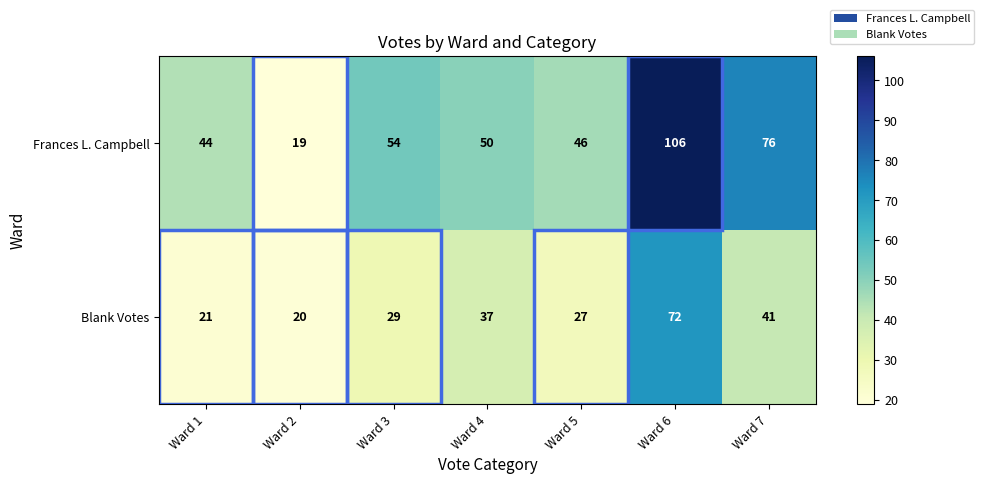

The value of Blank Votes at Ward 4 is 63. True or false?

False